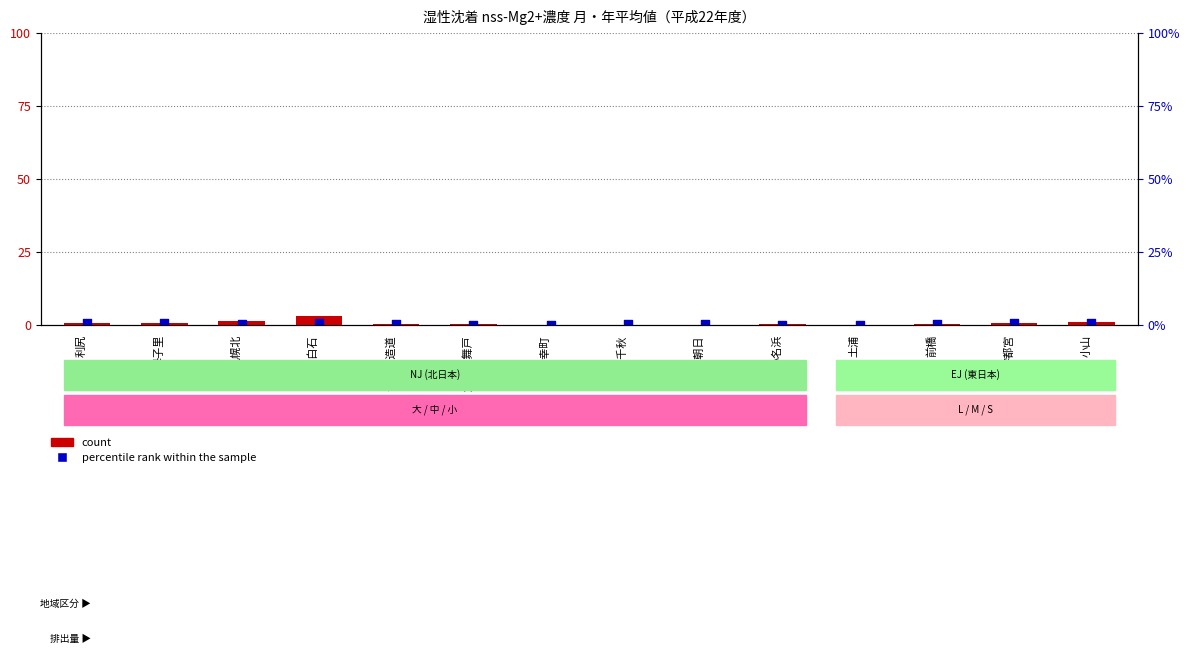

What is the total value across all series at 郡山朝日?

0.8